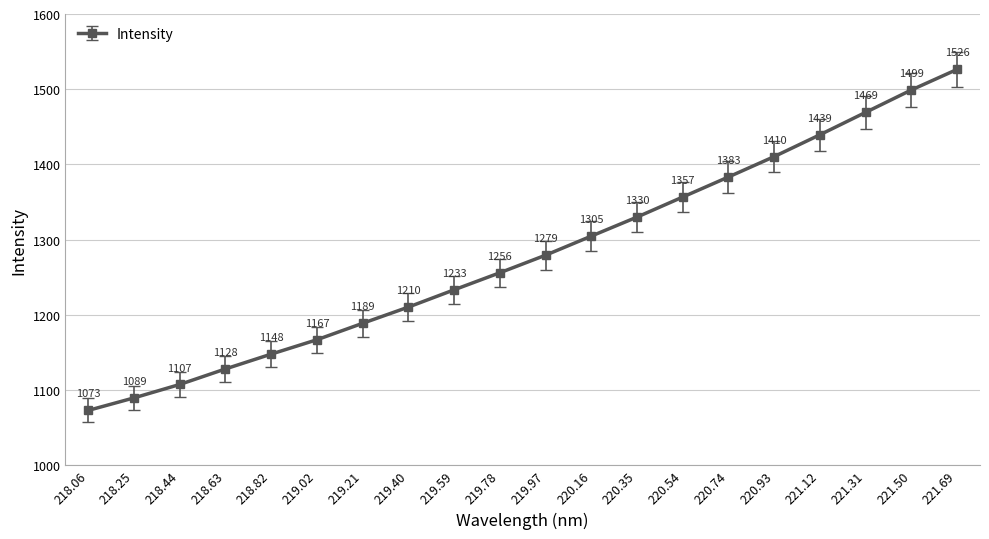

List the labels in order of value, smallest first.

218.06, 218.25, 218.44, 218.63, 218.82, 219.02, 219.21, 219.40, 219.59, 219.78, 219.97, 220.16, 220.35, 220.54, 220.74, 220.93, 221.12, 221.31, 221.50, 221.69